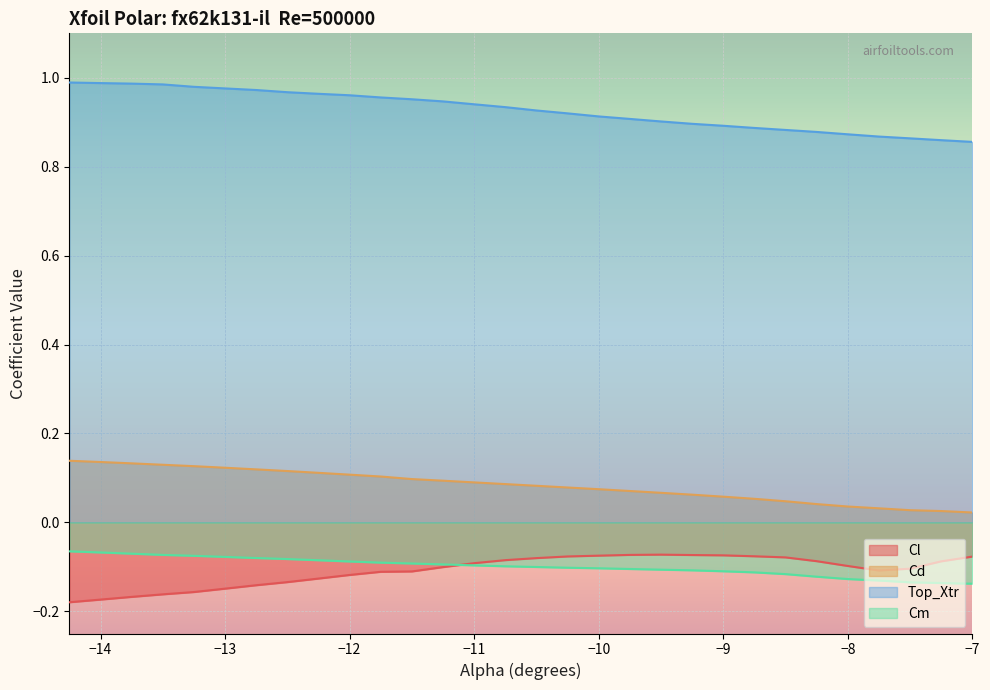

At how many categories does at least one series exceed 0?

30